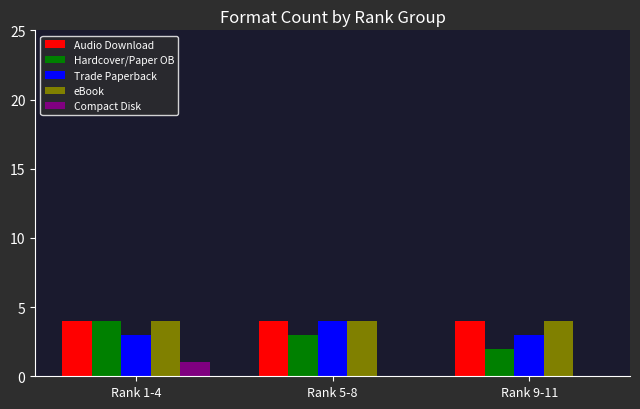

Are the bars grouped side by side (vs. stacked)?

Yes